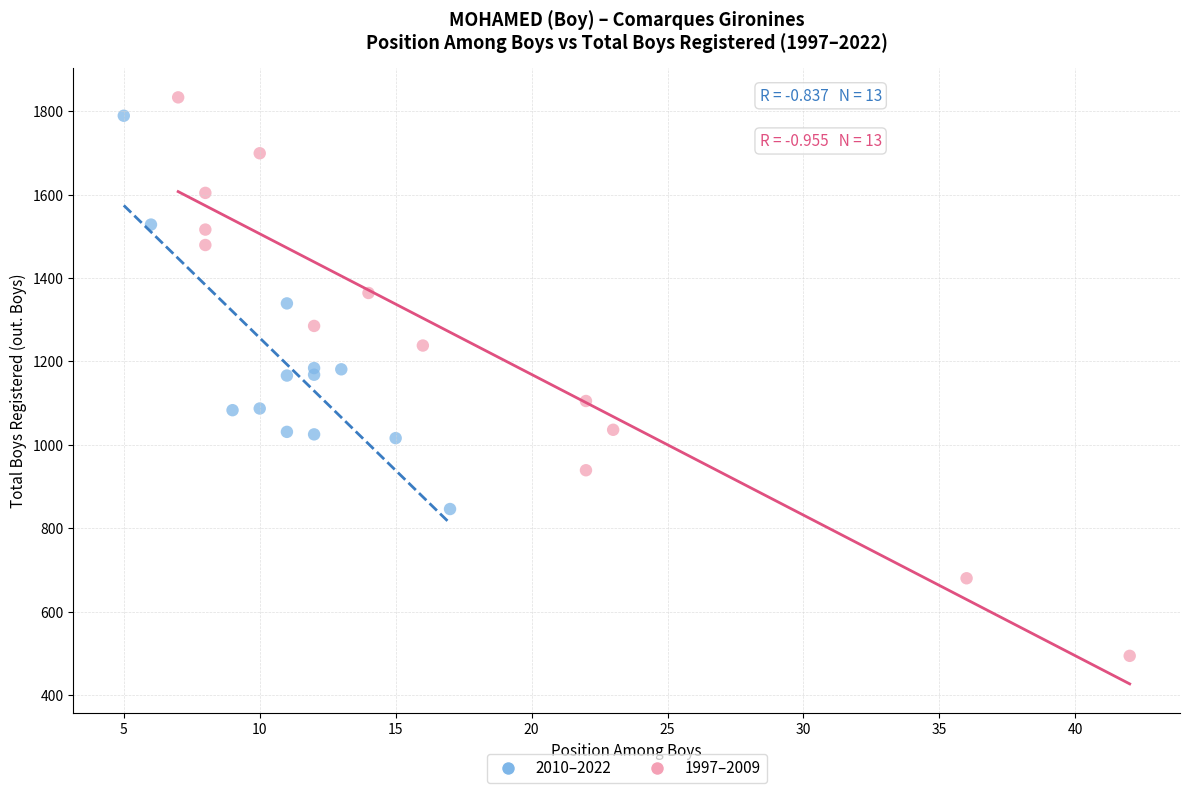

Which series contains the lowest Y value?

1997–2009